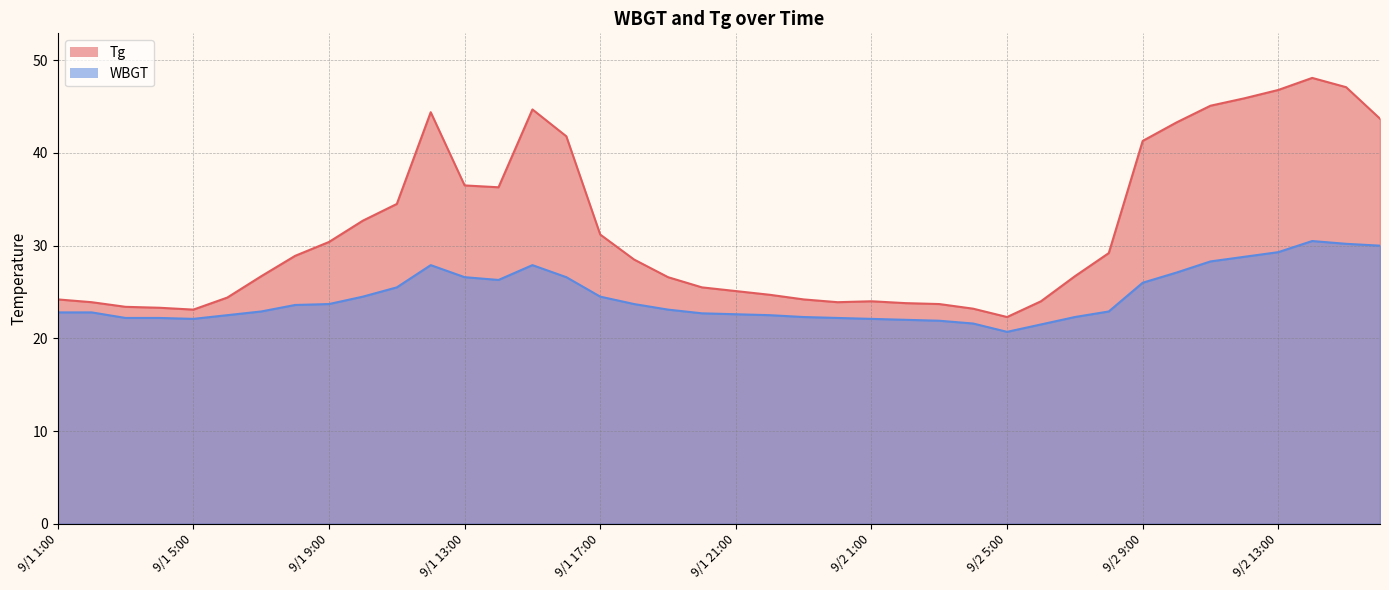

What is the spread (max minus min) of values at 9/1 7:00?

3.8